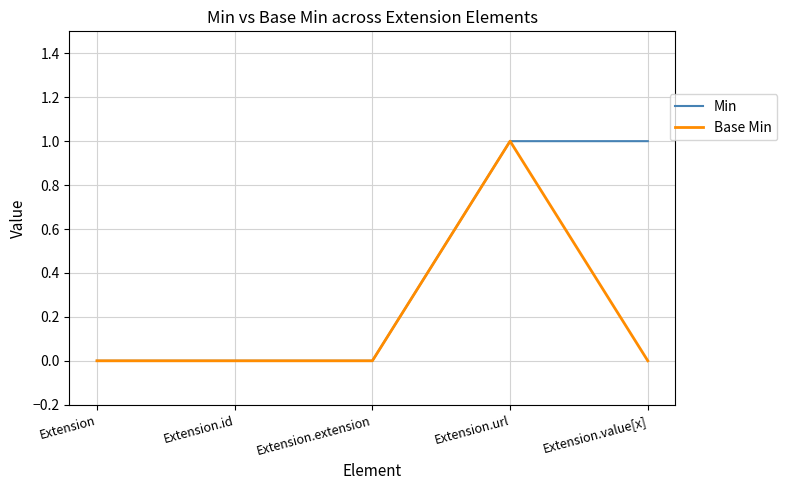

Count the Min values in the range 0 to 1.

5